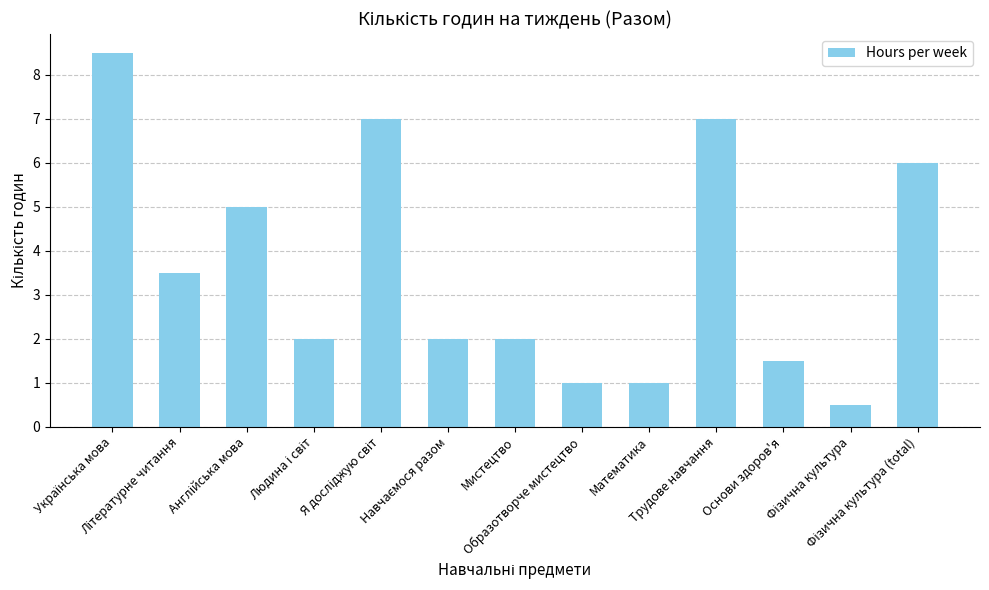

What is the greatest value displayed?

8.5